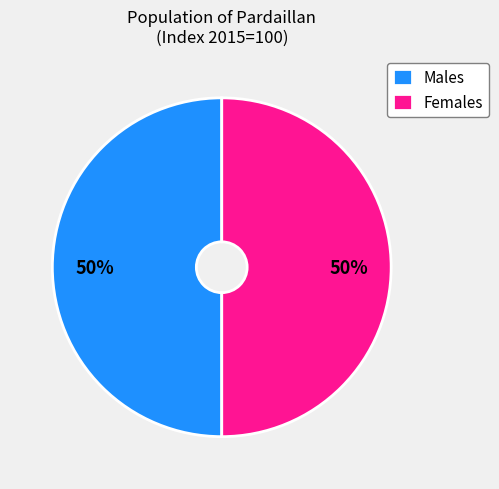

Count the number of slices in the pie.

2